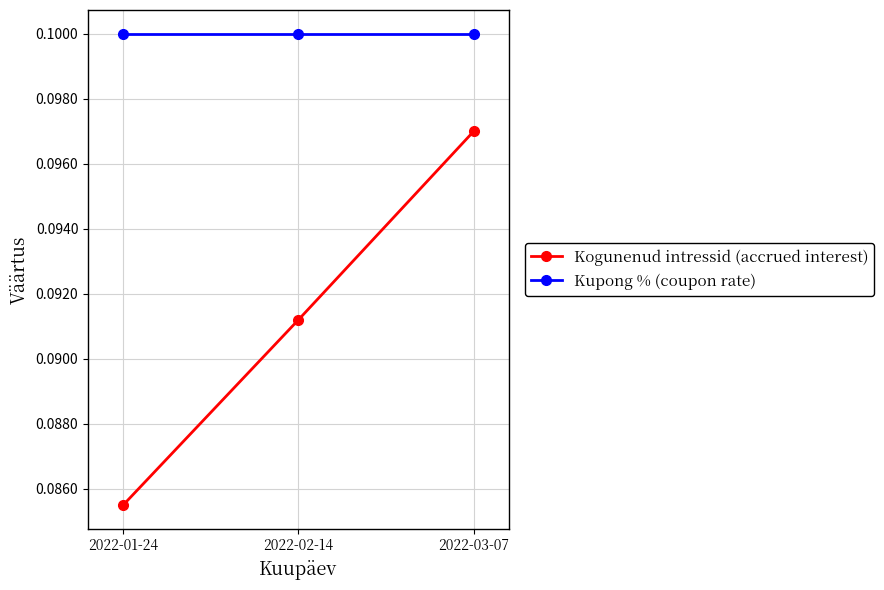

At which label does Kogunenud intressid (accrued interest) reach its minimum?

2022-01-24